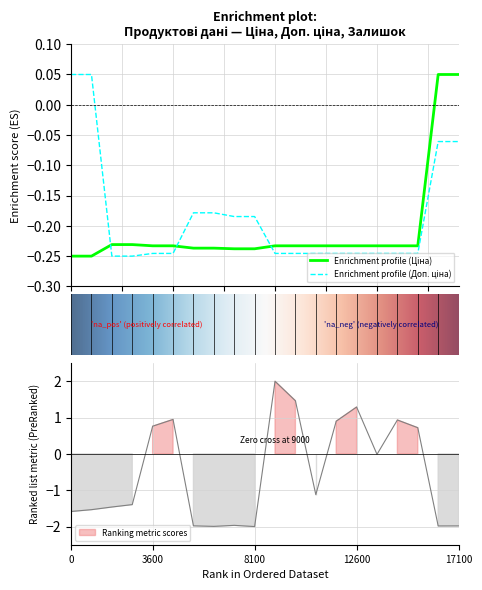

Rank the series at 247052181 from highest to lowest value.

Ціна, Доп. ціна, Залишок